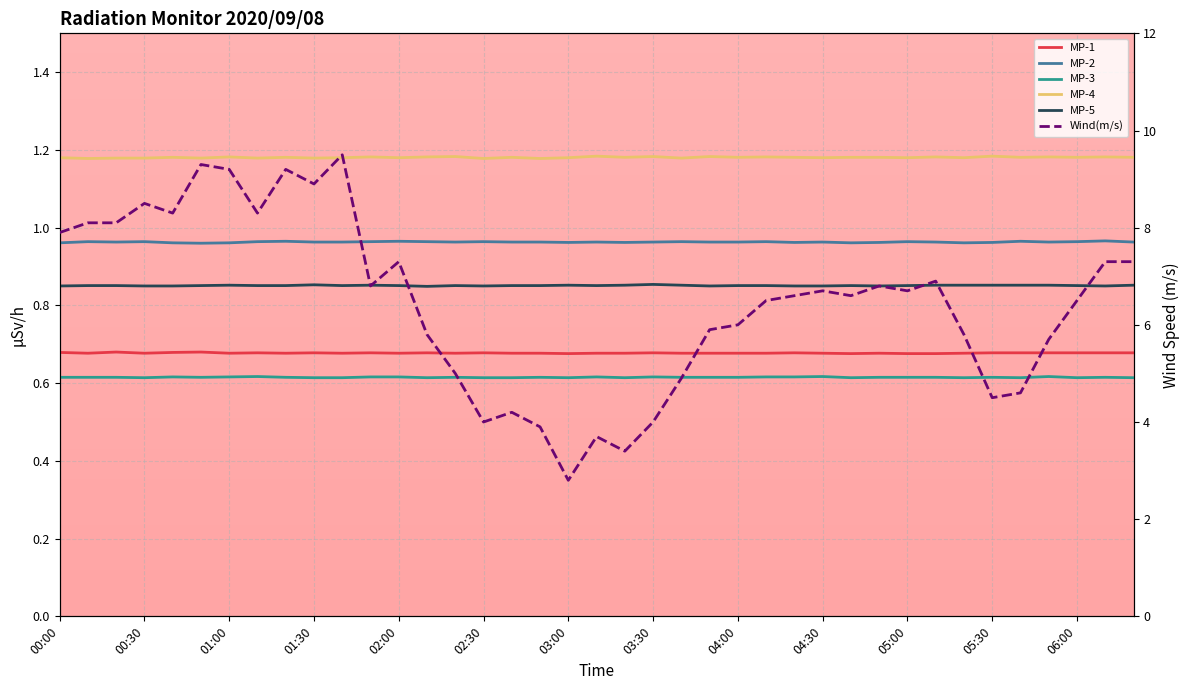

Which category has the highest value across all series?

01:40